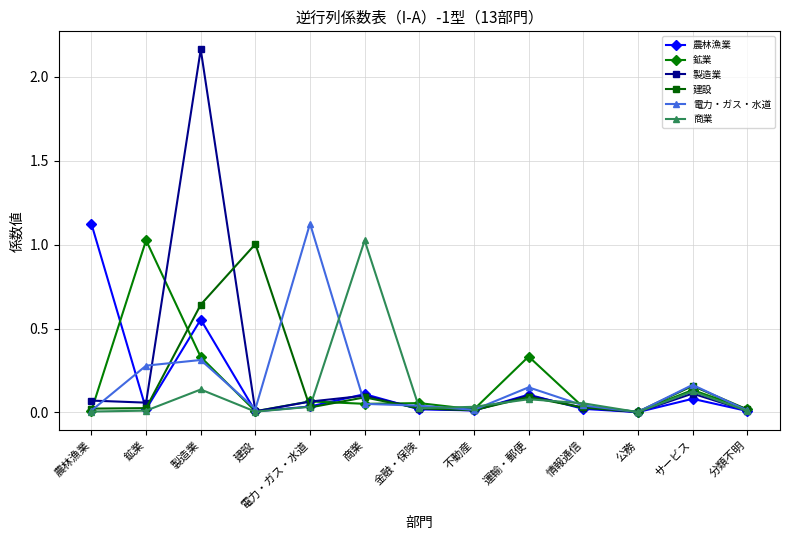

Count the number of data series in this chart.

6